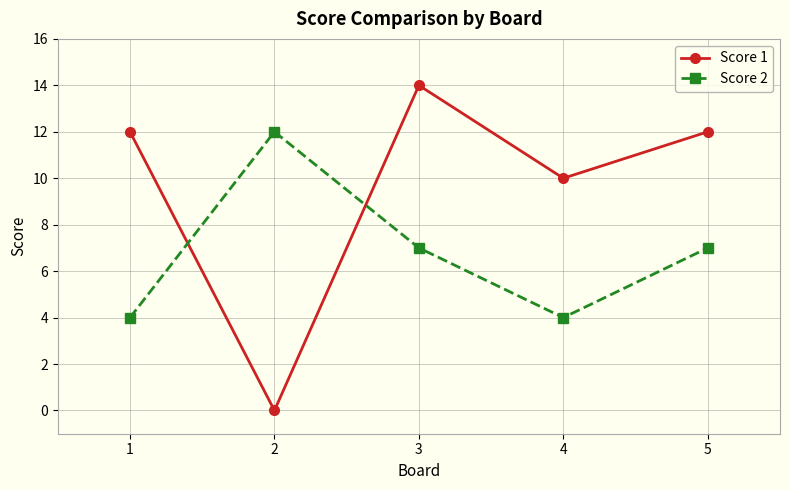

How many positive values does the Score 1 series have?

4